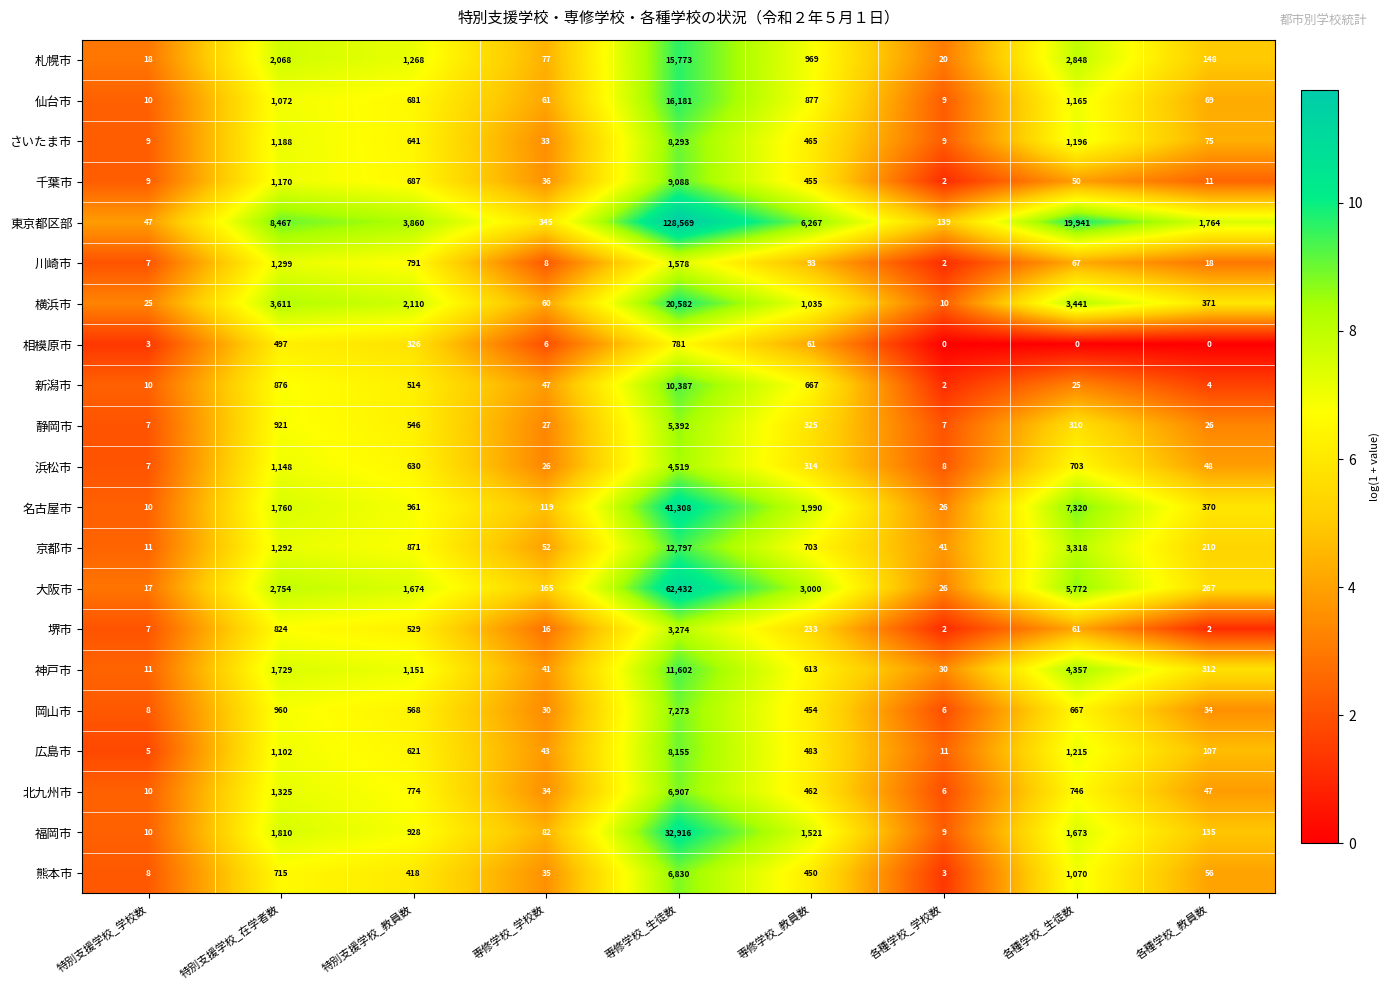

Which series changed the most between 特別支援学校_在学者数 and 各種学校_教員数?

東京都区部